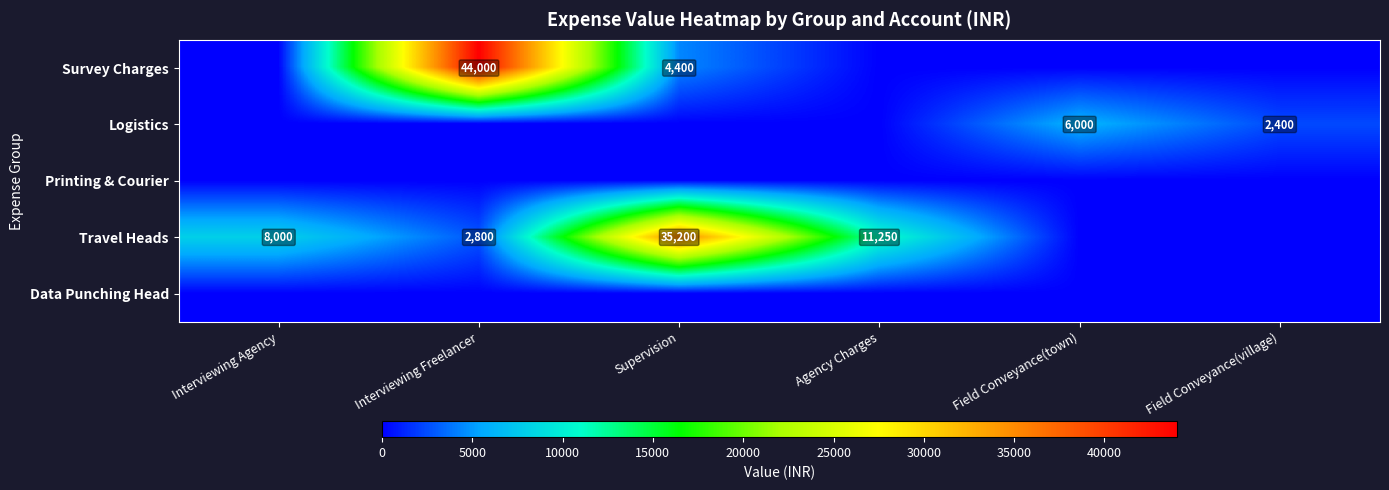

At Interviewing Freelancer, list the series in order from smallest to largest.

Logistics, Printing & Courier, Data Punching Head, Travel Heads, Survey Charges